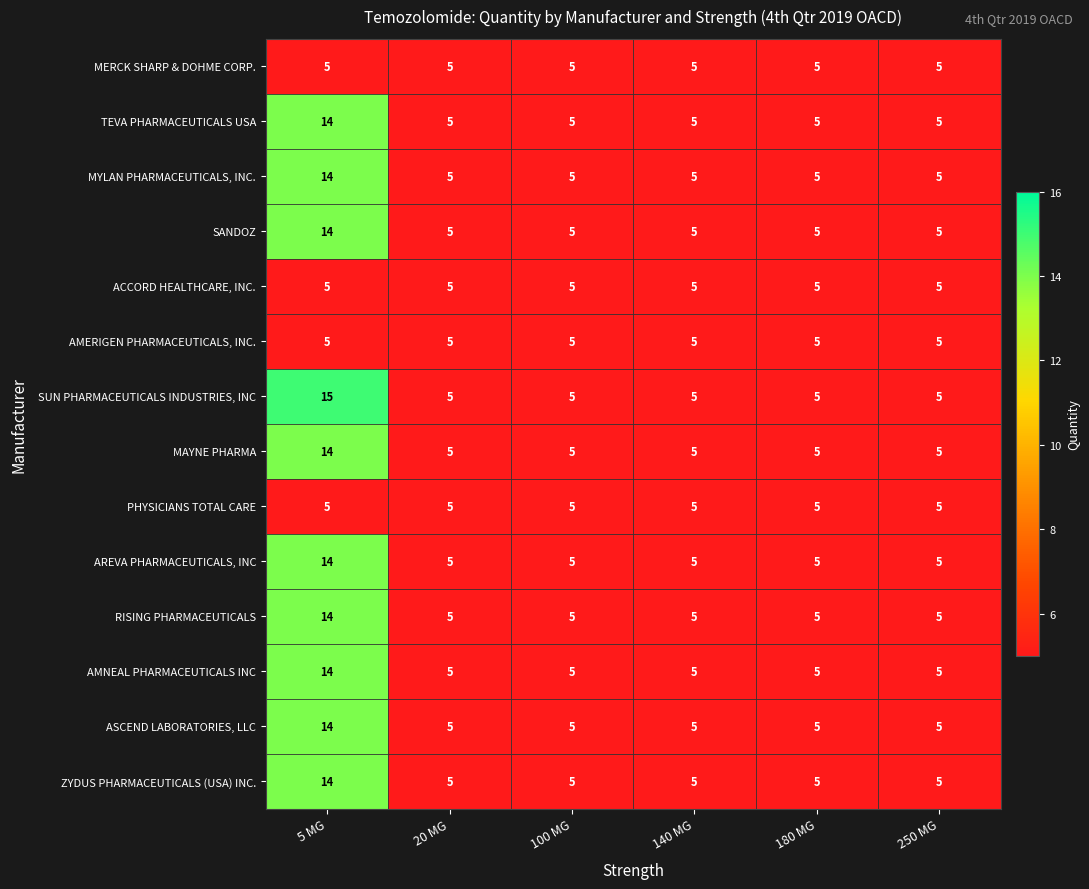

Which series has the largest range (max minus min)?

SUN PHARMACEUTICALS INDUSTRIES, INC